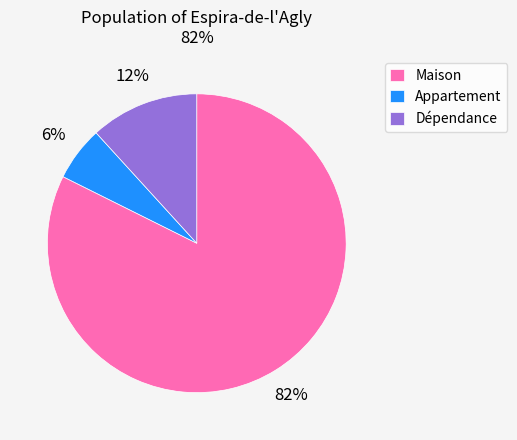

To the nearest percent, what portion does Maison represent?

82%